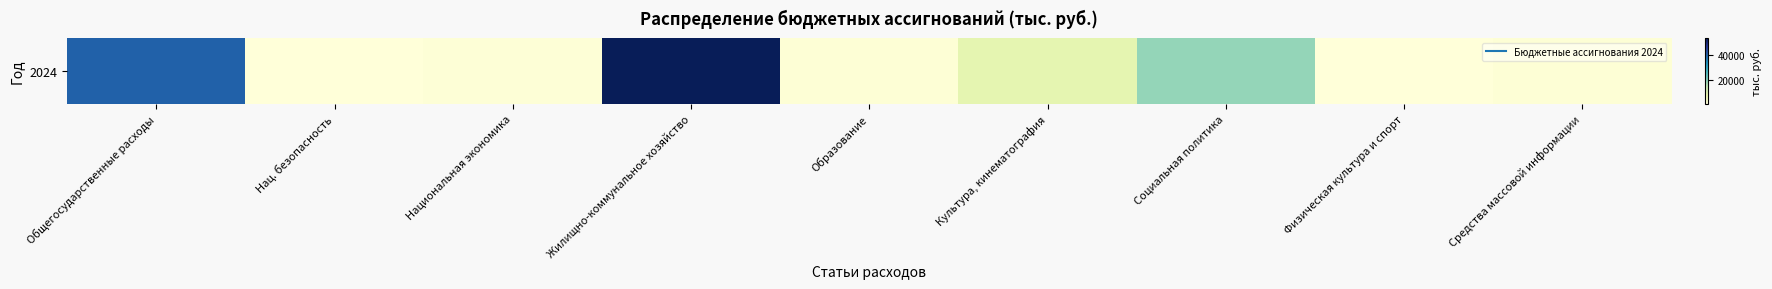

What is the change in value from Культура, кинематография to Физическая культура и спорт?

-8063.1